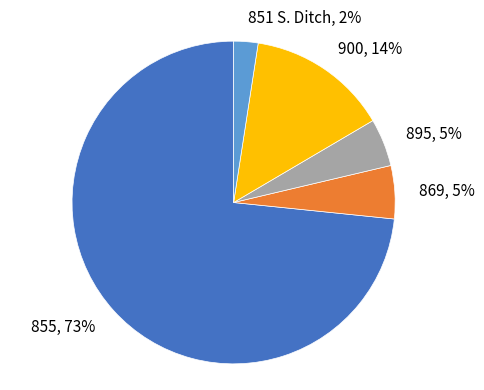

Which slice is the largest?

855